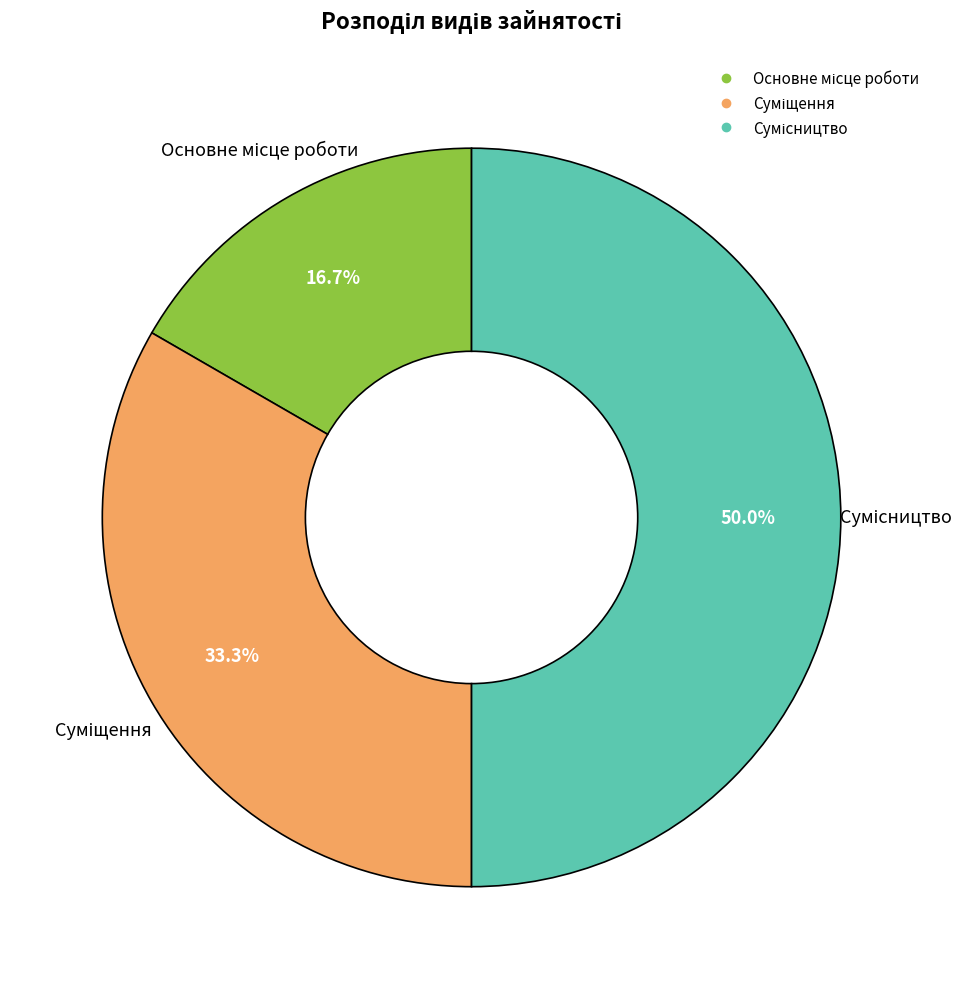

Combined, do Основне місце роботи and Суміщення account for over 50%?

No